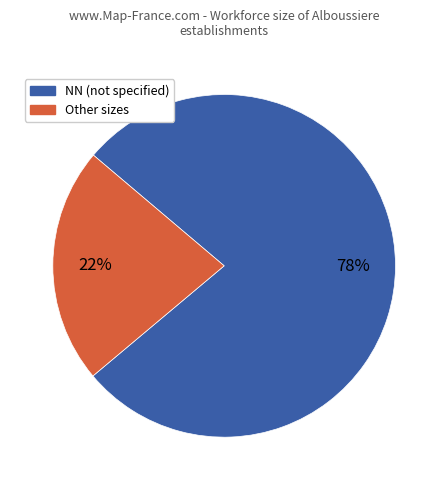

What is the ratio of the value at NN (not specified) to the value at Other sizes?

3.5